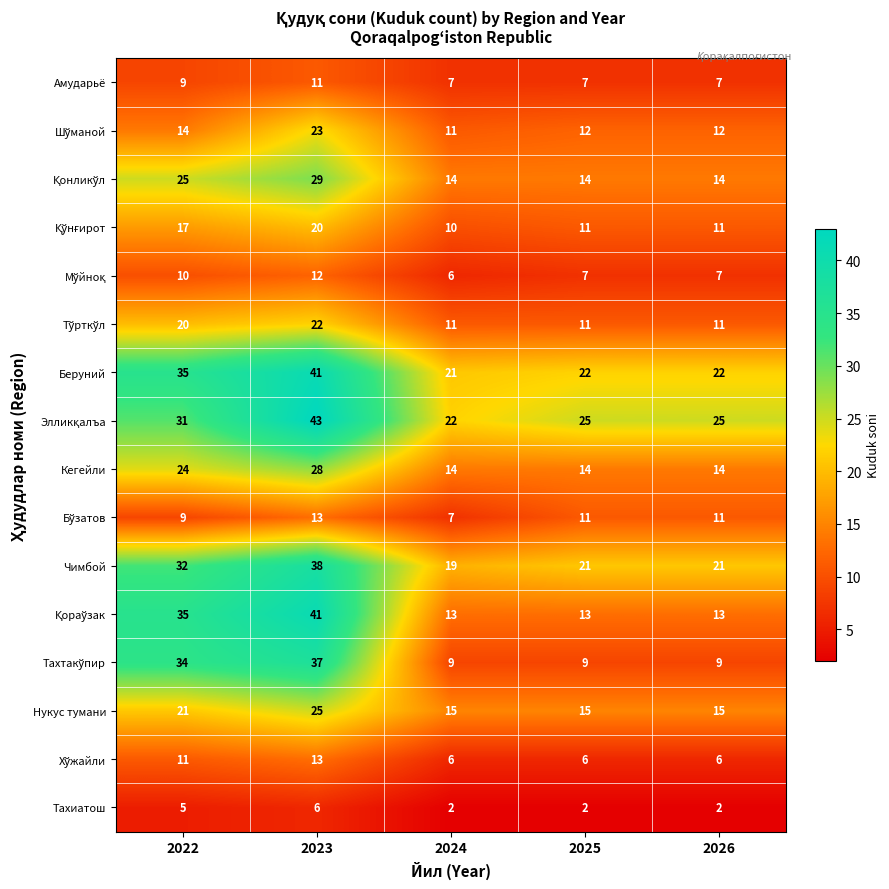

What is the difference between the highest and lowest values at 2022?

30